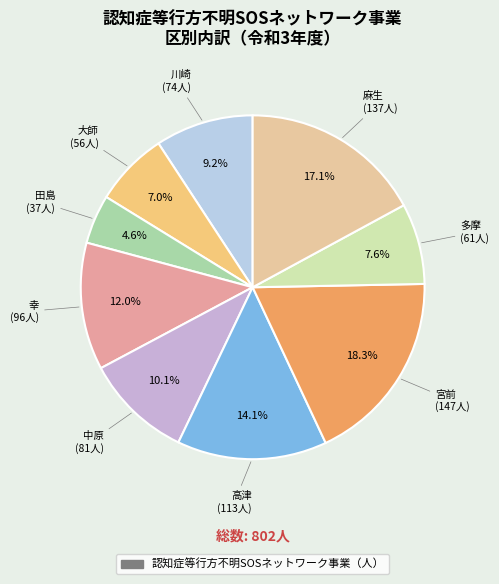

How many slices are in this pie chart?

9